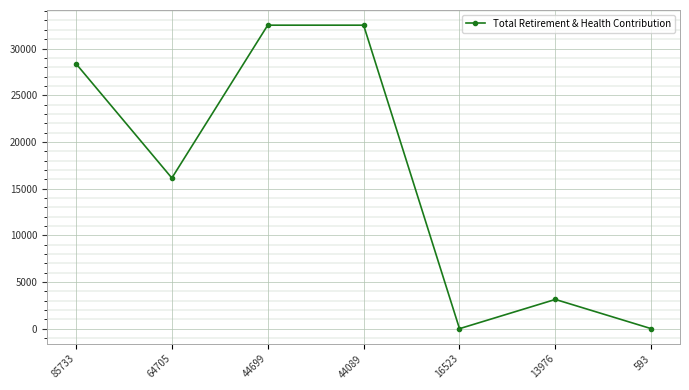

What is the average value?

16090